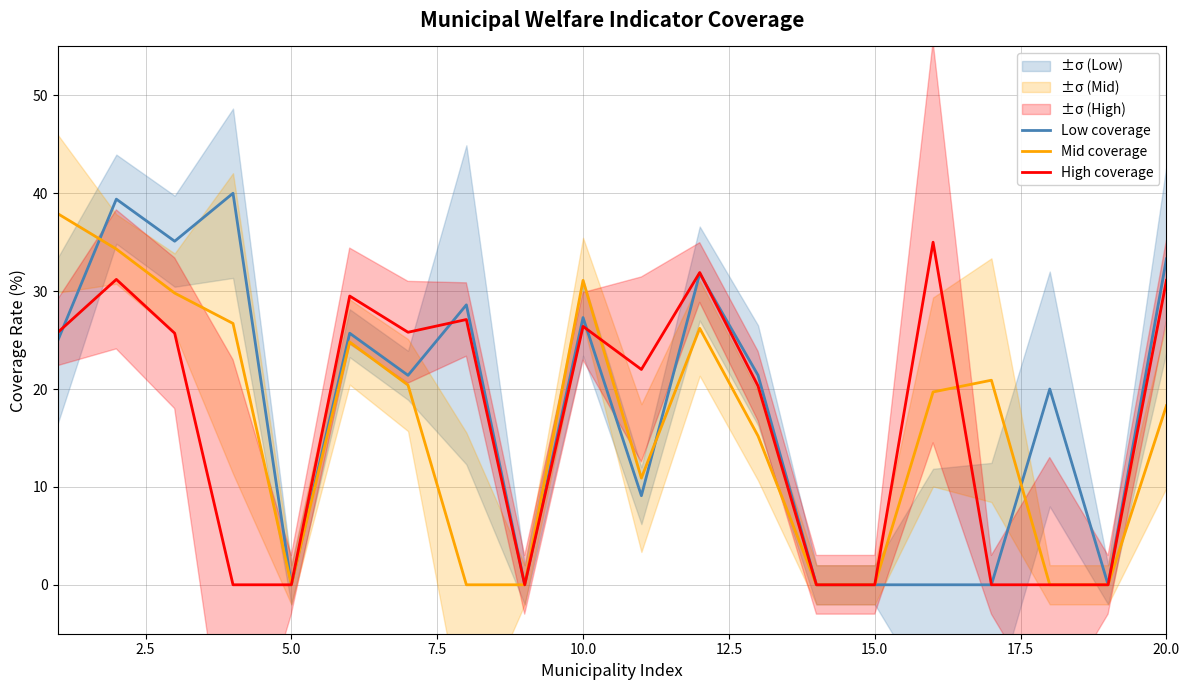

How many intersections are there between Mid coverage and High coverage?

2